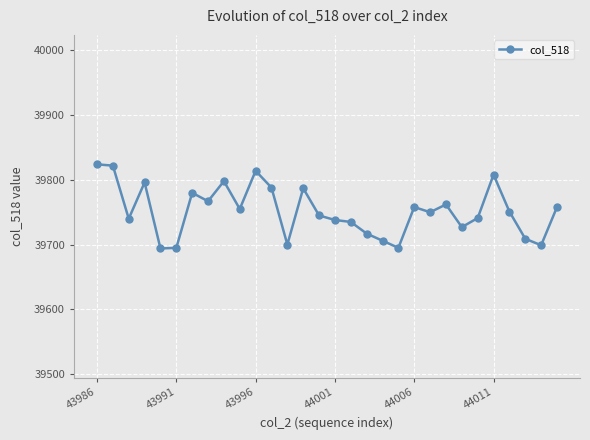

What is the maximum value shown in the chart?

39824